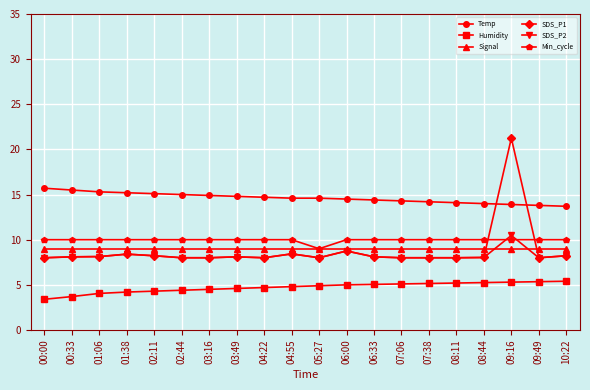

The value of Humidity at 00:33 is 6.0. True or false?

False